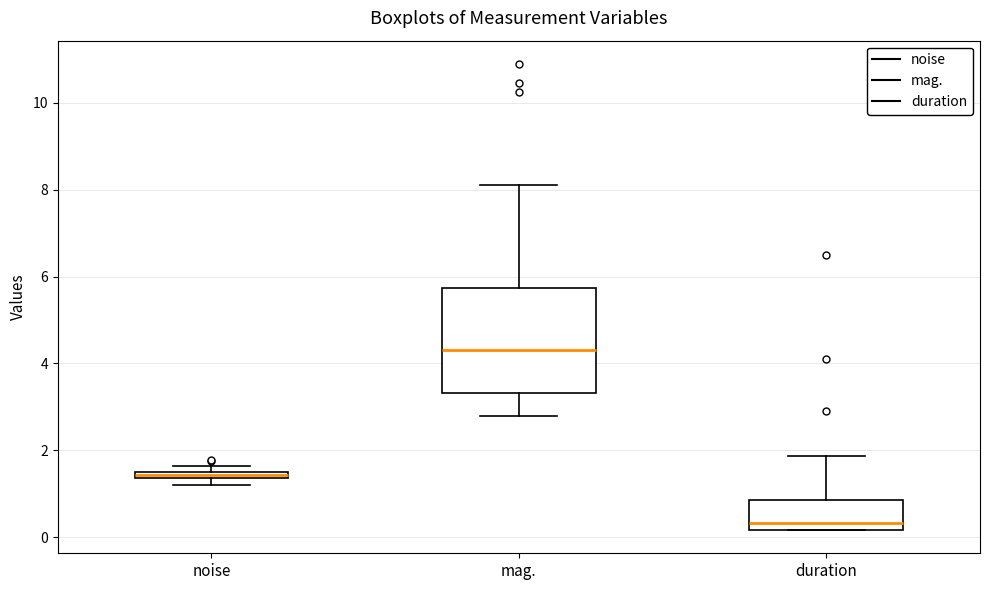

Where is the upper edge of the box for mag. on the y-axis? The values are not printed on the chart, so give them approximately, as read against the axis.

5.8